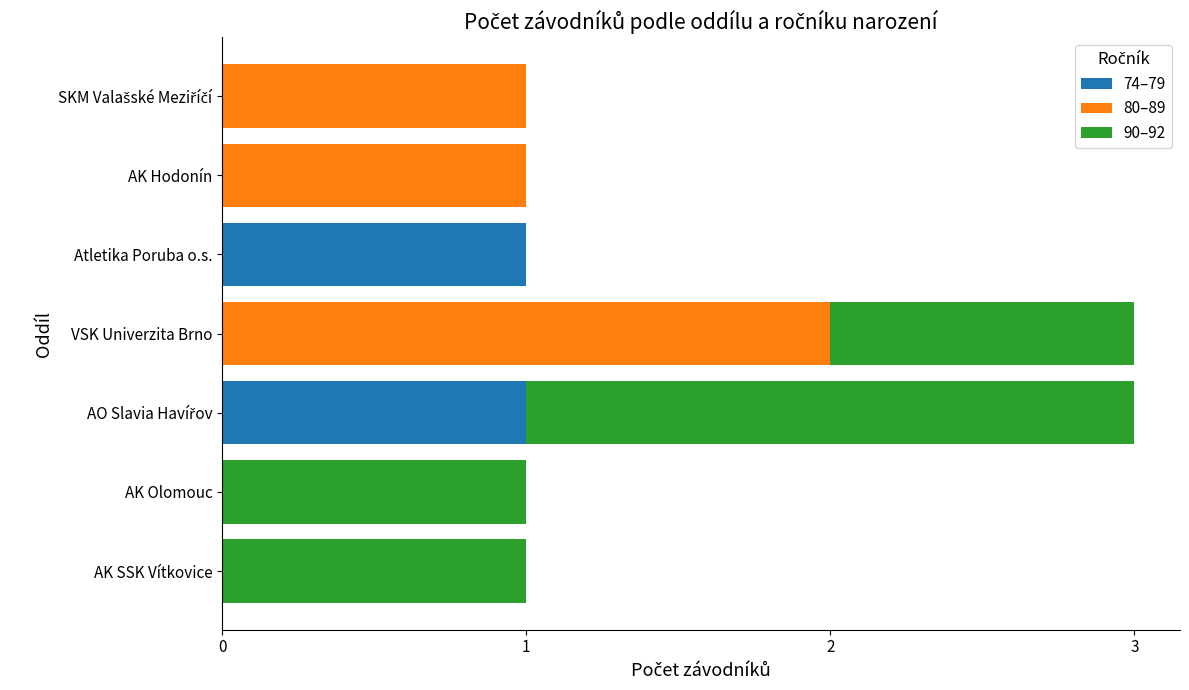

True or false: 74–79 has a value of 0 at AK Hodonín.

True